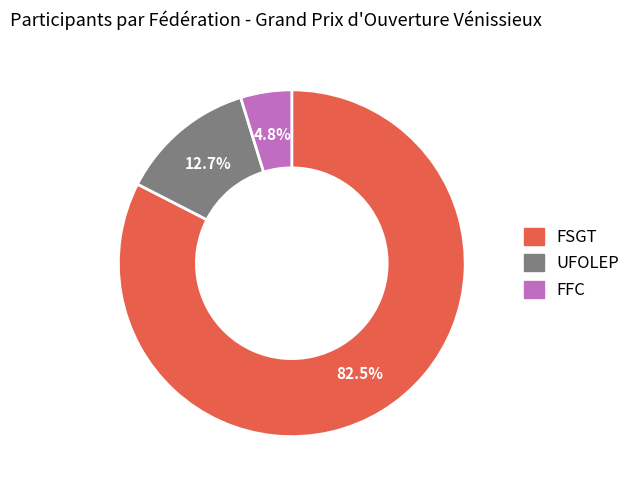

How much of the chart is everything except FFC?

95.2%